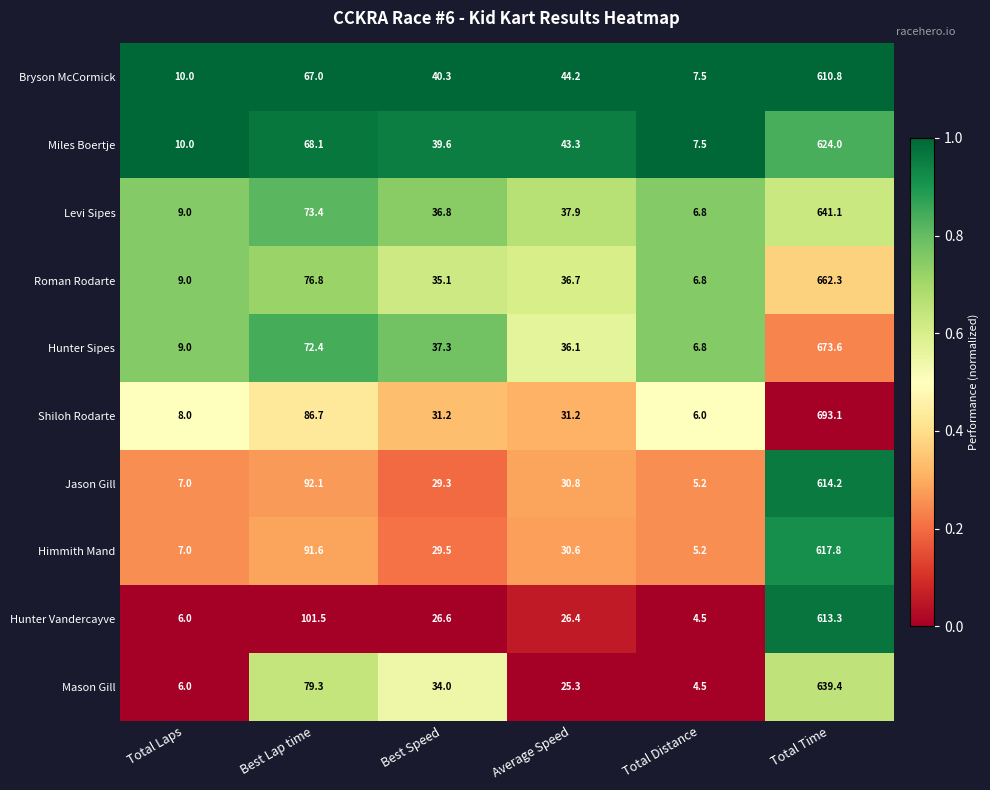

Rank the categories by Hunter Sipes value from highest to lowest.

Total Time, Best Lap time, Best Speed, Average Speed, Total Laps, Total Distance